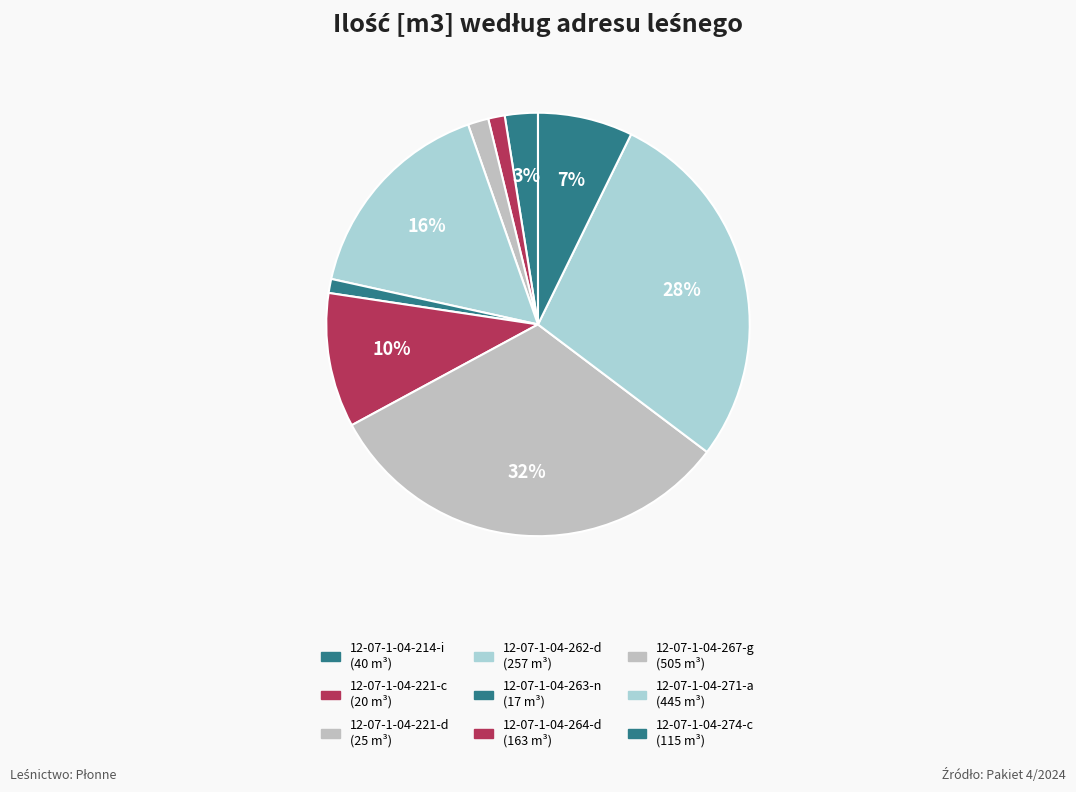

How many slices are in this pie chart?

9